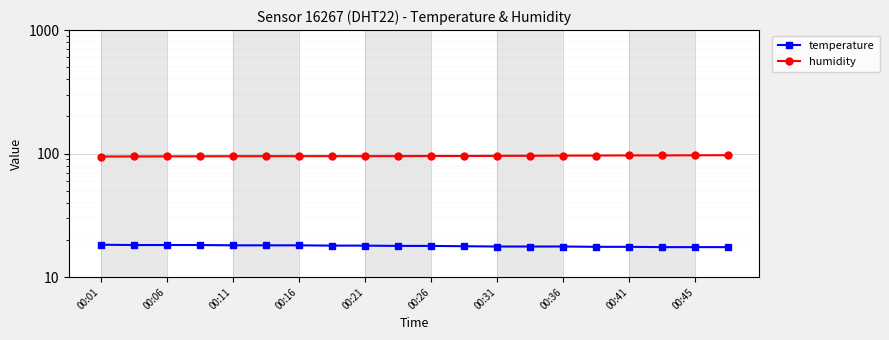

How many interior local valleys does the humidity series have?

1